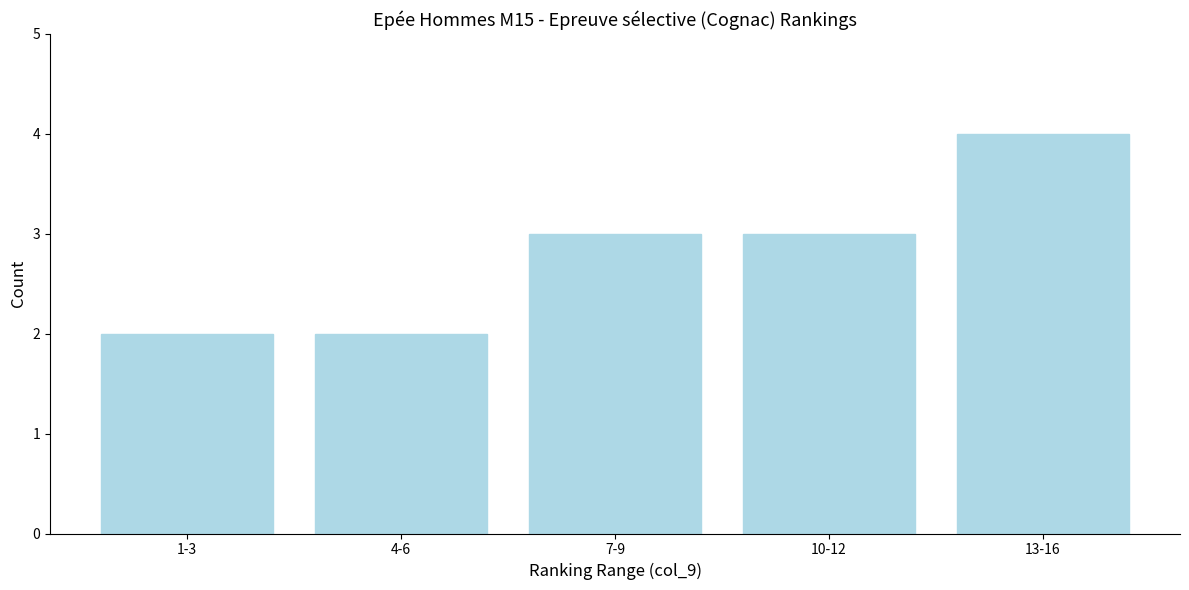

Reading left to right, transcribe all the data shown in this chart.

2	2	3	3	4